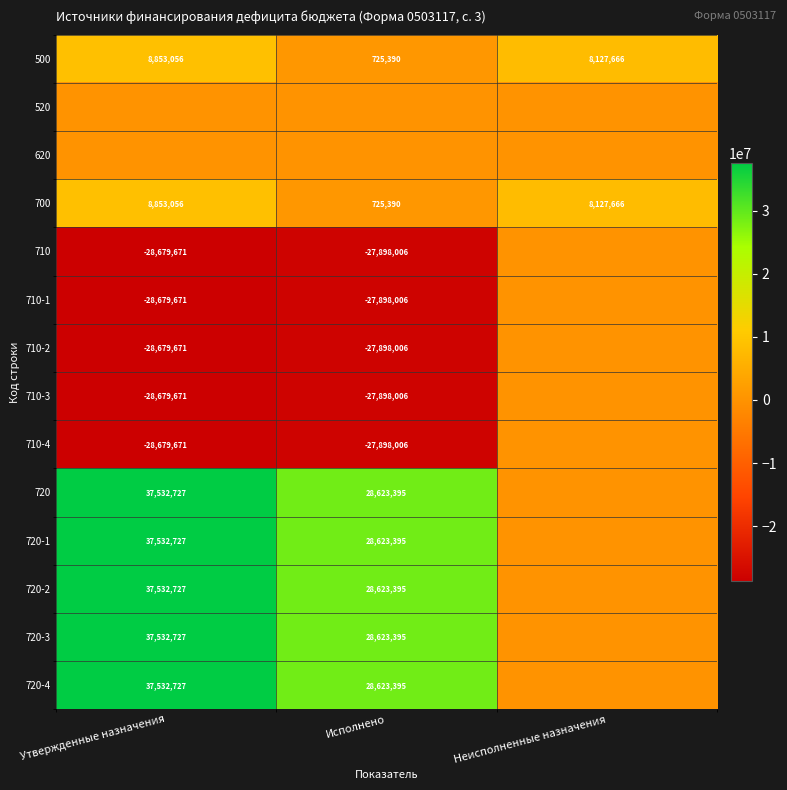

What is the average value of the 700 series?

5902037